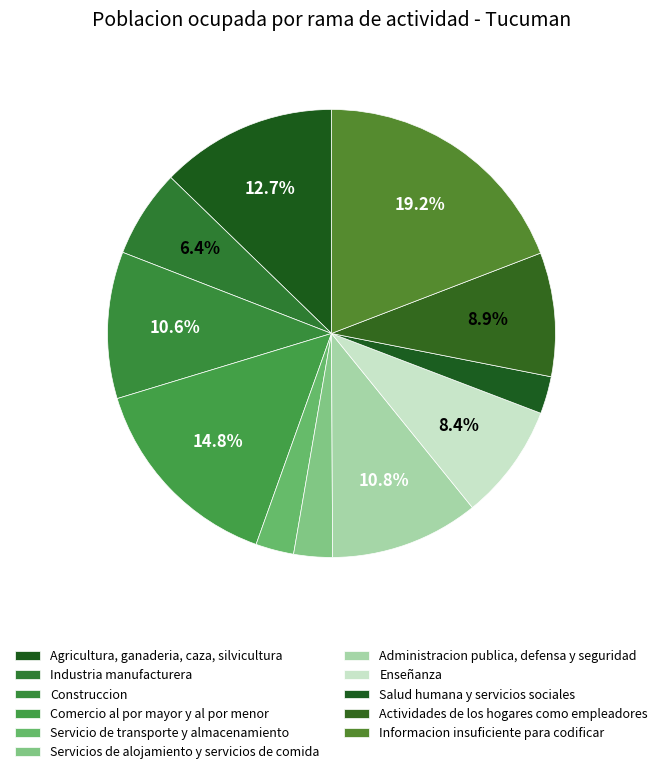

How many segments does this pie chart have?

11